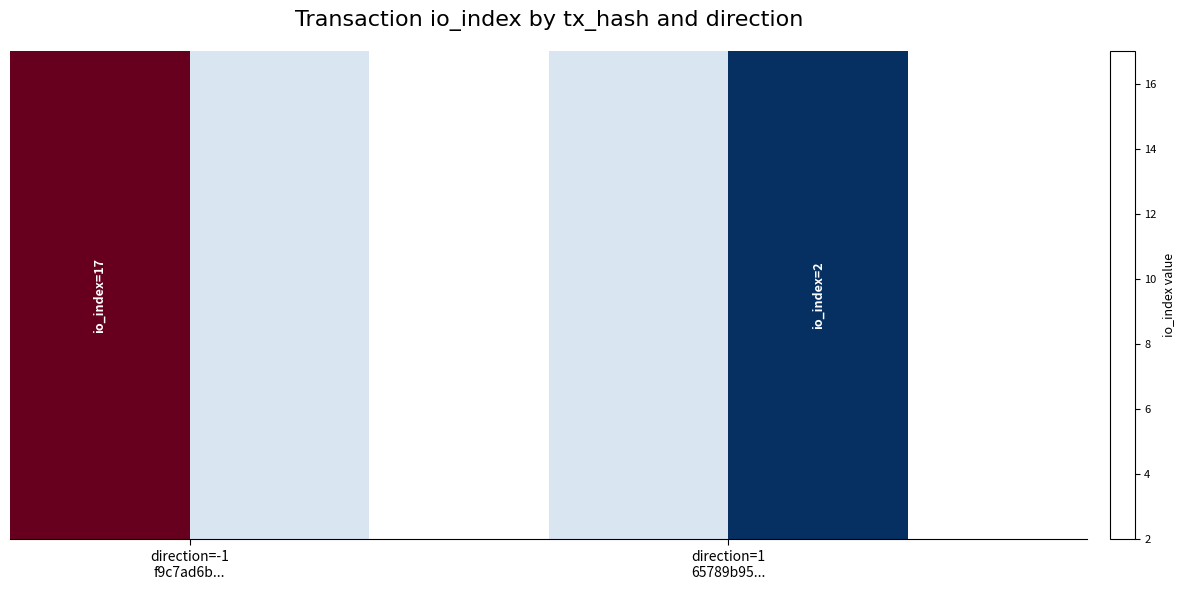

Count the number of data series in this chart.

2